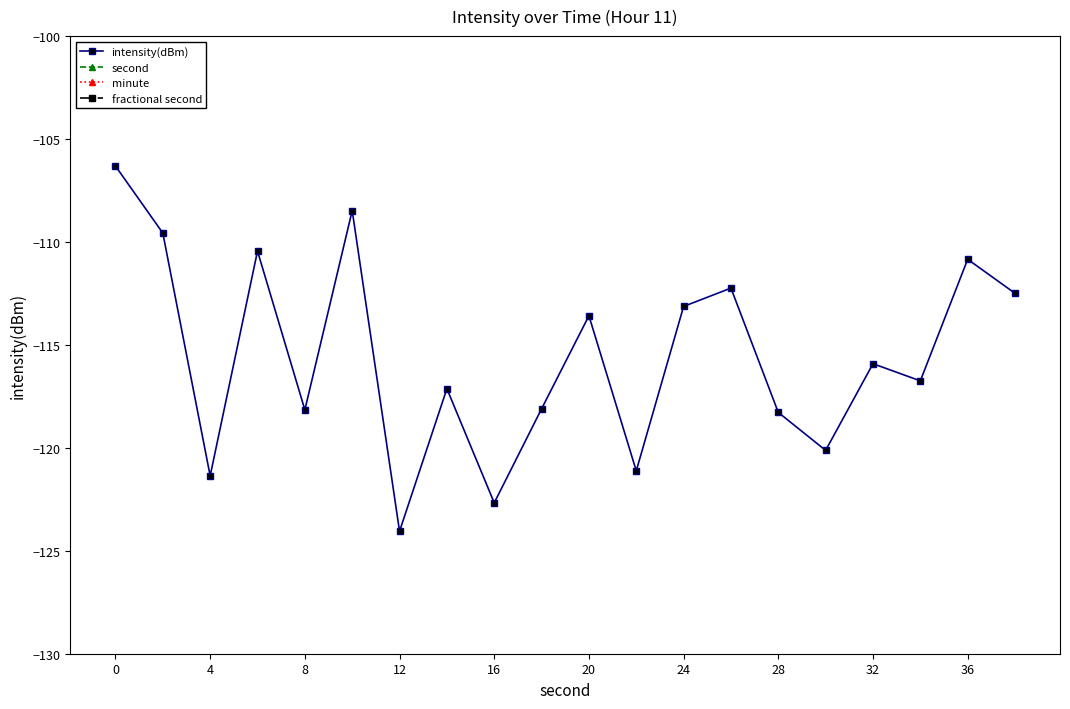

At which category does intensity(dBm) reach its first local valley?

4